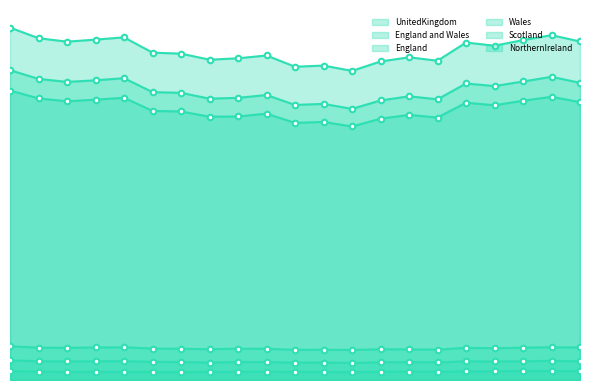

True or false: England and Wales and England intersect in this chart.

False